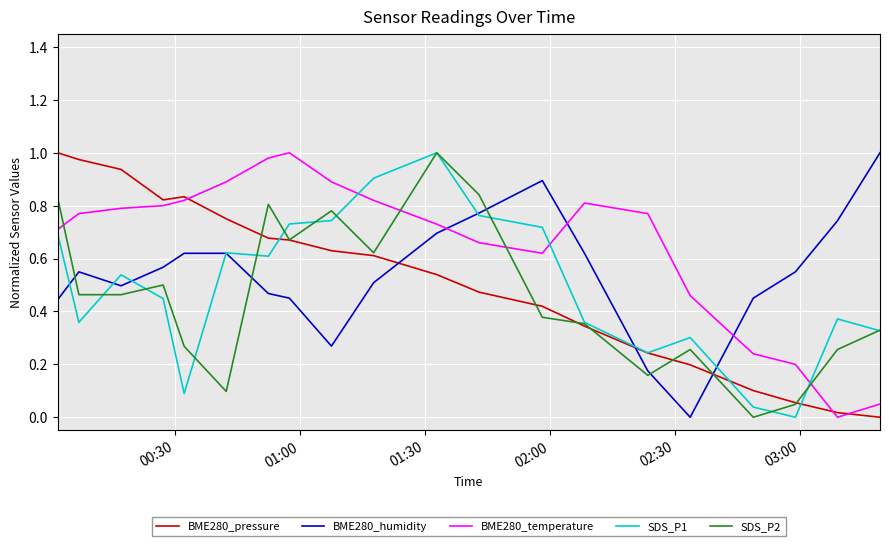

True or false: BME280_temperature and SDS_P1 cross at least once.

True